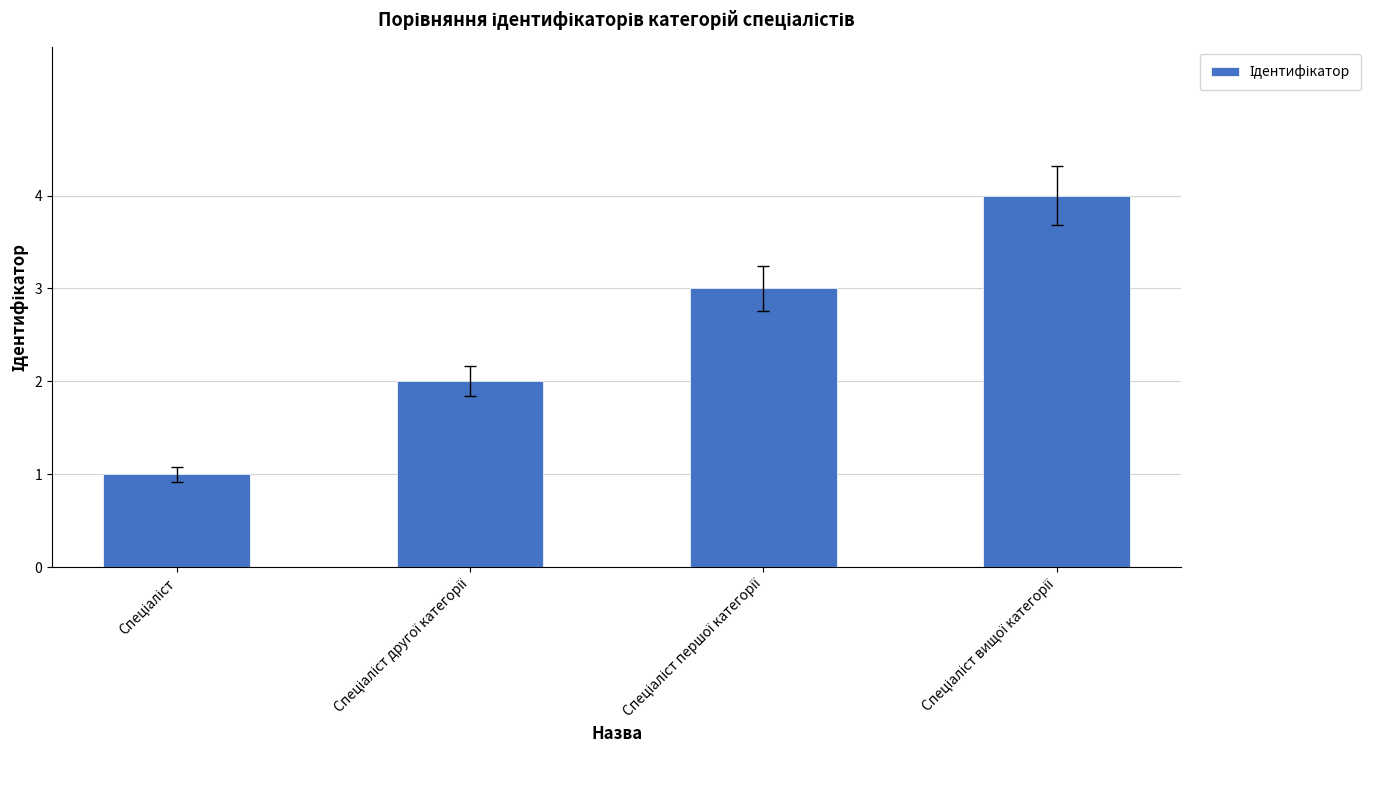

What is the sum of all values?

10